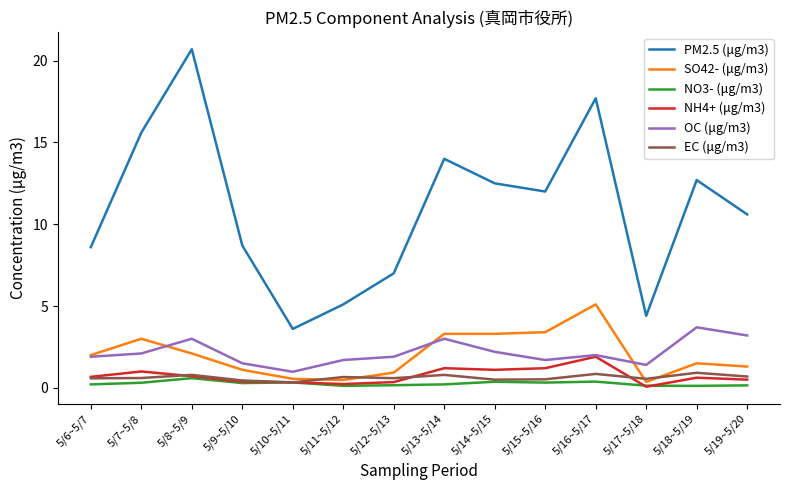

Which series has the widest spread of values?

PM2.5 (μg/m3)